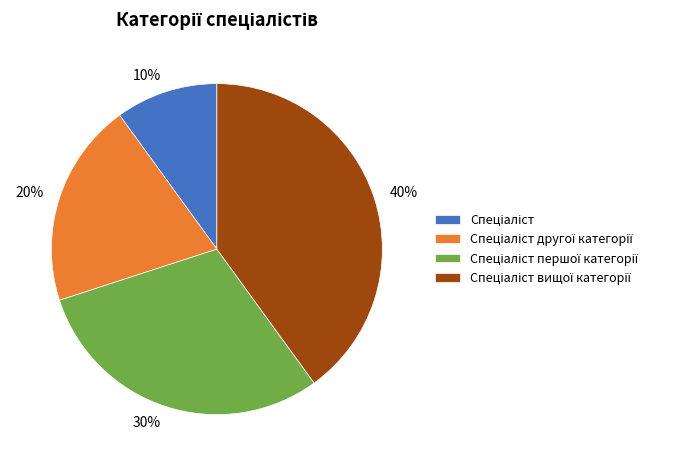

To the nearest percent, what is the difference between the largest and smallest slice percentages?

30%